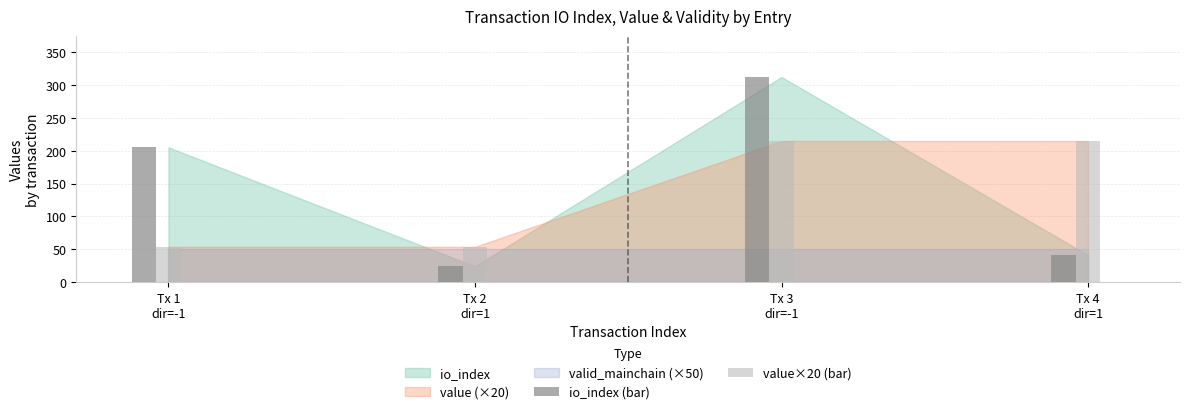

Rank the series by their maximum value, from highest to lowest.

io_index (bar), value×20 (bar)